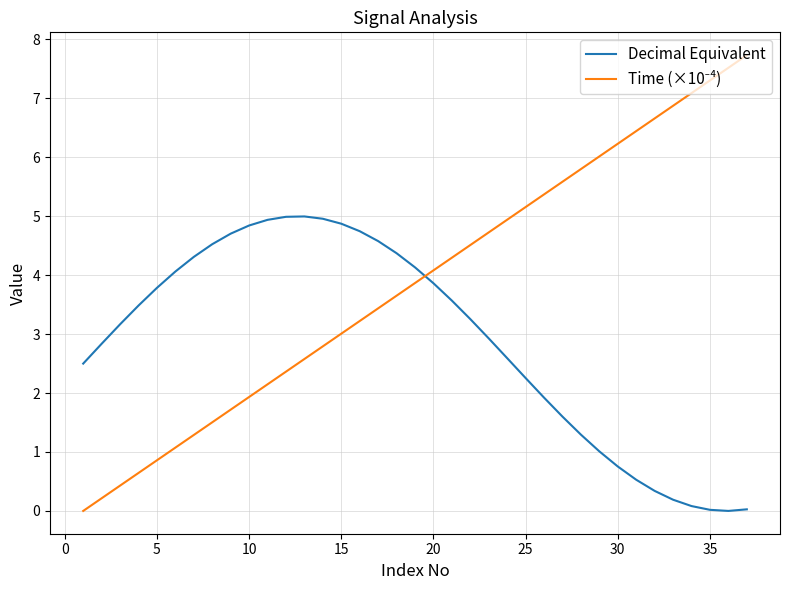

What is the greatest value displayed?

7.7